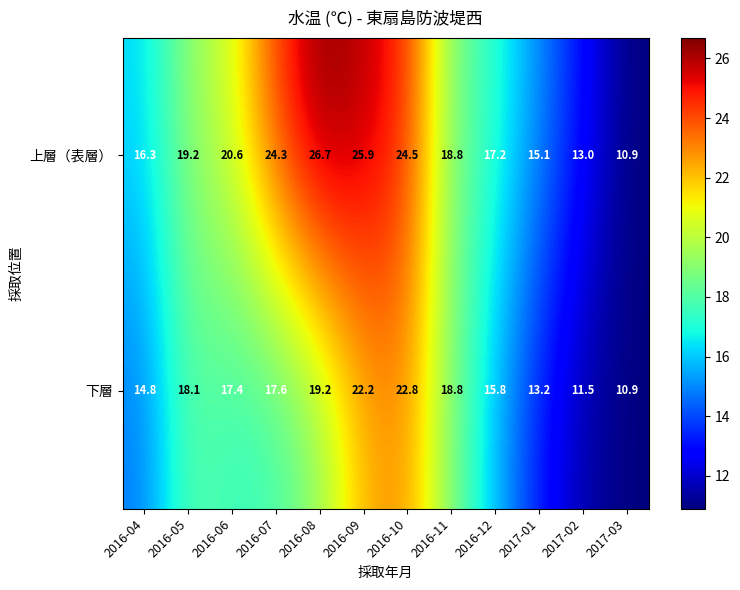

At which label does 下層 first exceed 17?

2016-05